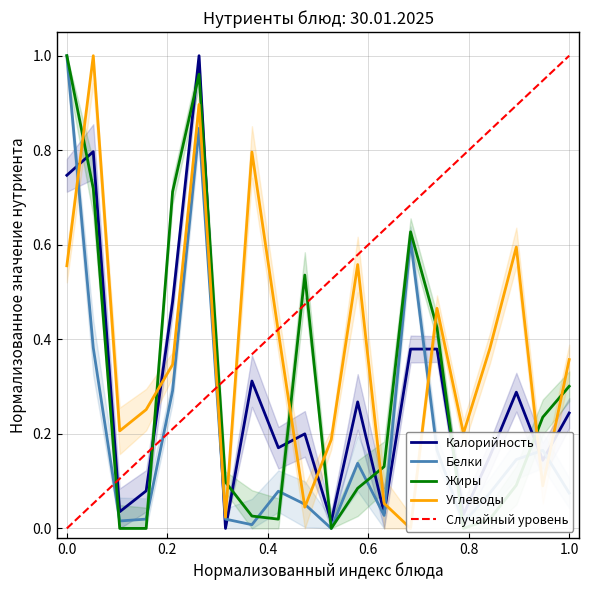

Rank the series by their maximum value, from lowest to highest.

Жиры, Белки, Углеводы, Калорийность